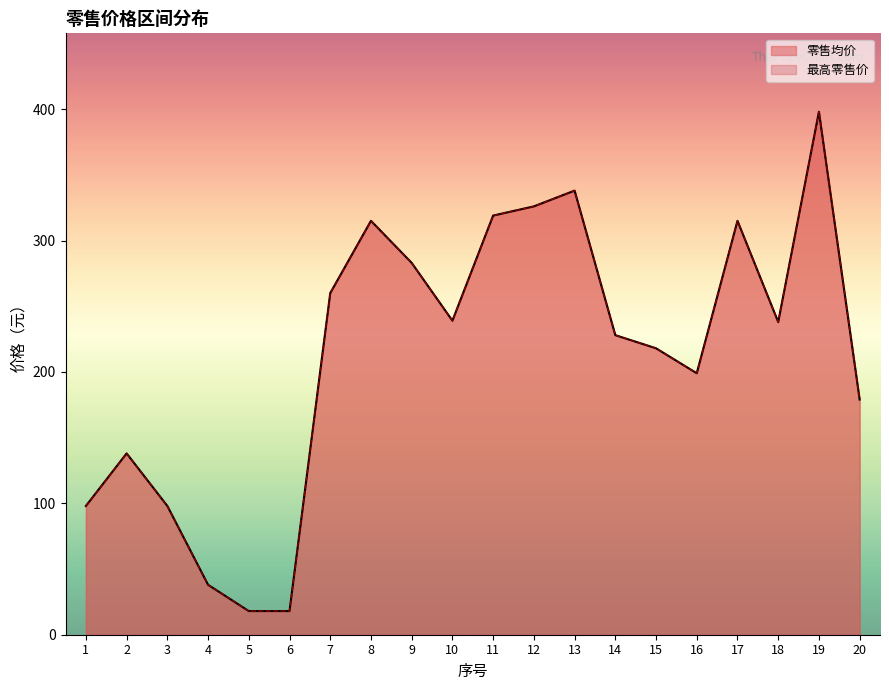

How many interior local peaks does the 零售均价 series have?

5